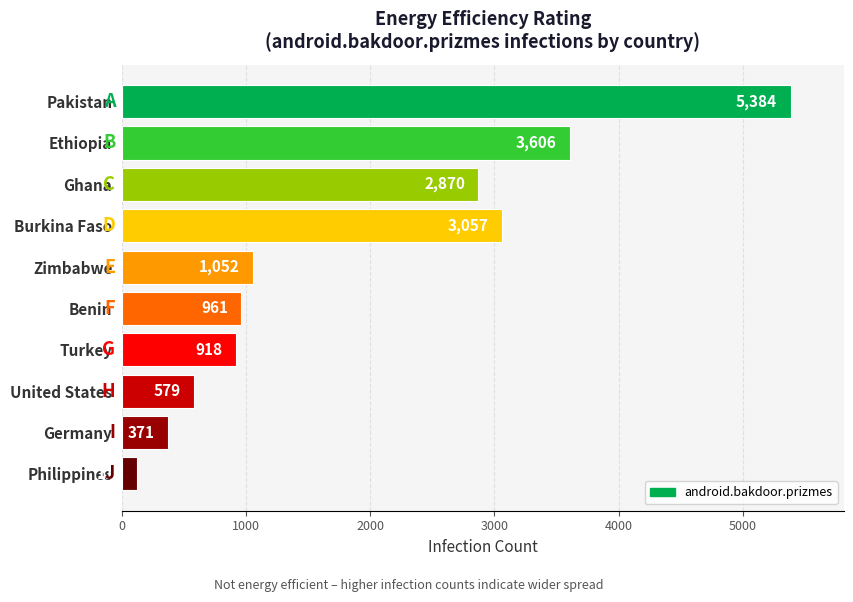

What is the label of the 2nd bar from the bottom?

Germany